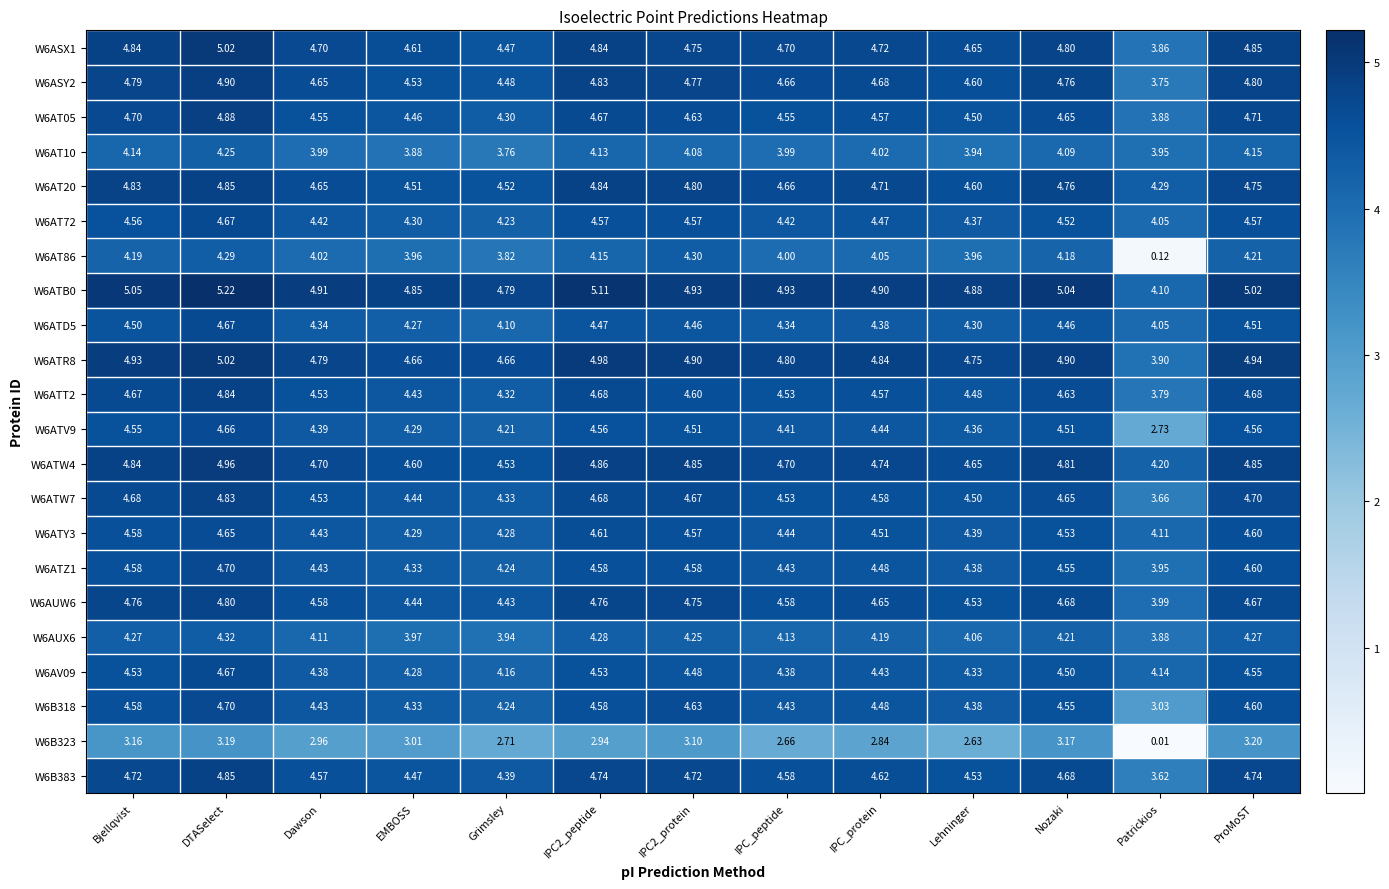

Is the value of W6AUW6 at ProMoST greater than the value of W6B318 at Lehninger?

Yes